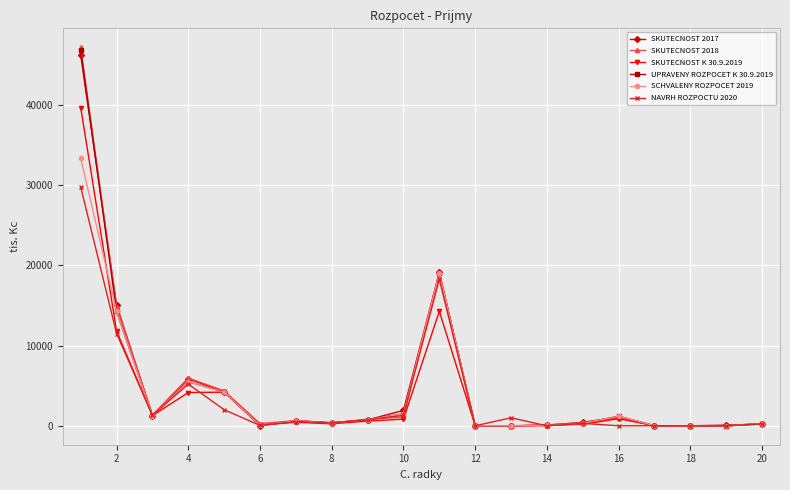

True or false: NAVRH ROZPOCTU 2020 has more than 1 points higher than both neighbors.

True